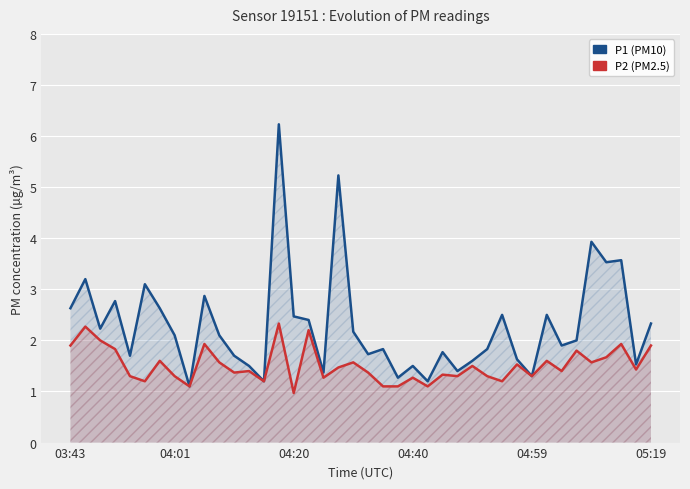

How many values in the P2 (PM2.5) series are below 1?

1